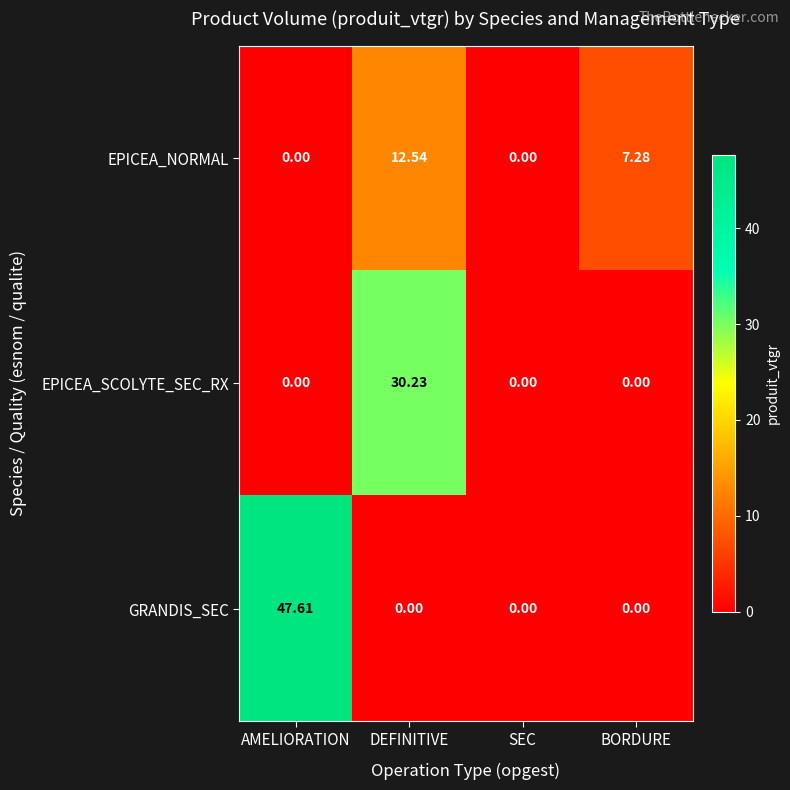

Which category has the highest value across all series?

AMELIORATION